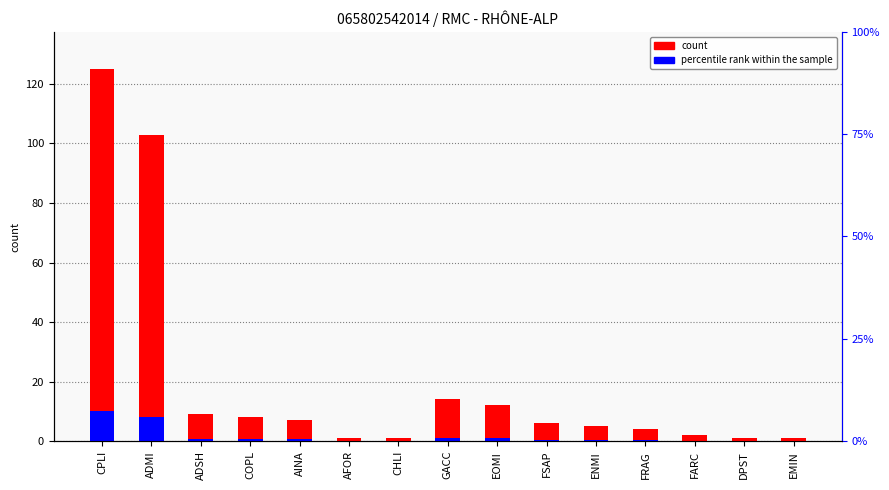

Is it true that count equals 12.4 at ADSH?

False